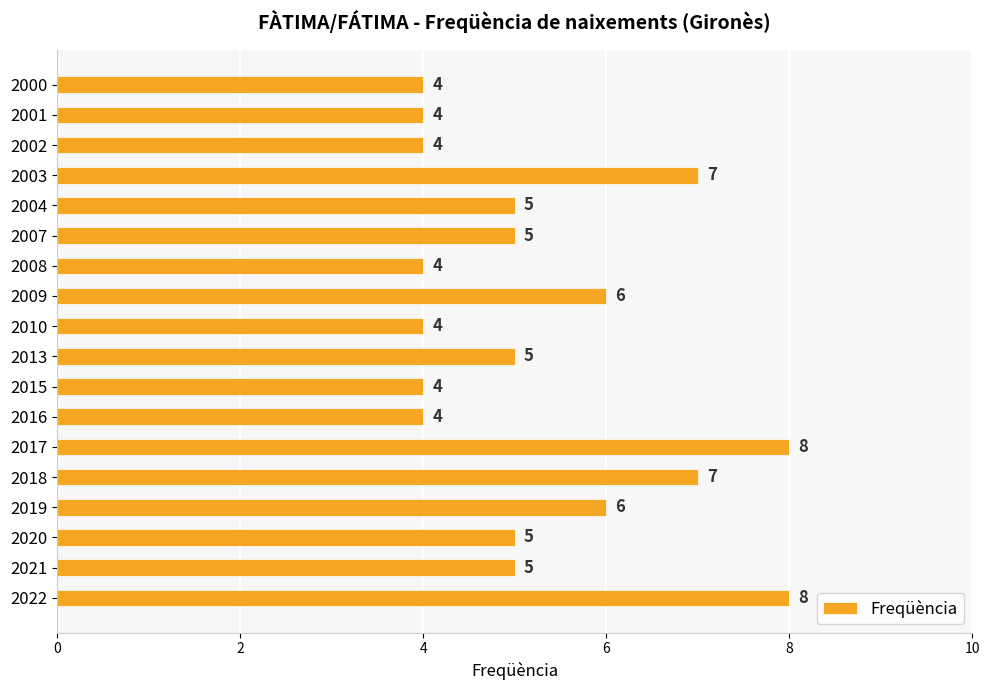

Which has a higher value, 2010 or 2019?

2019